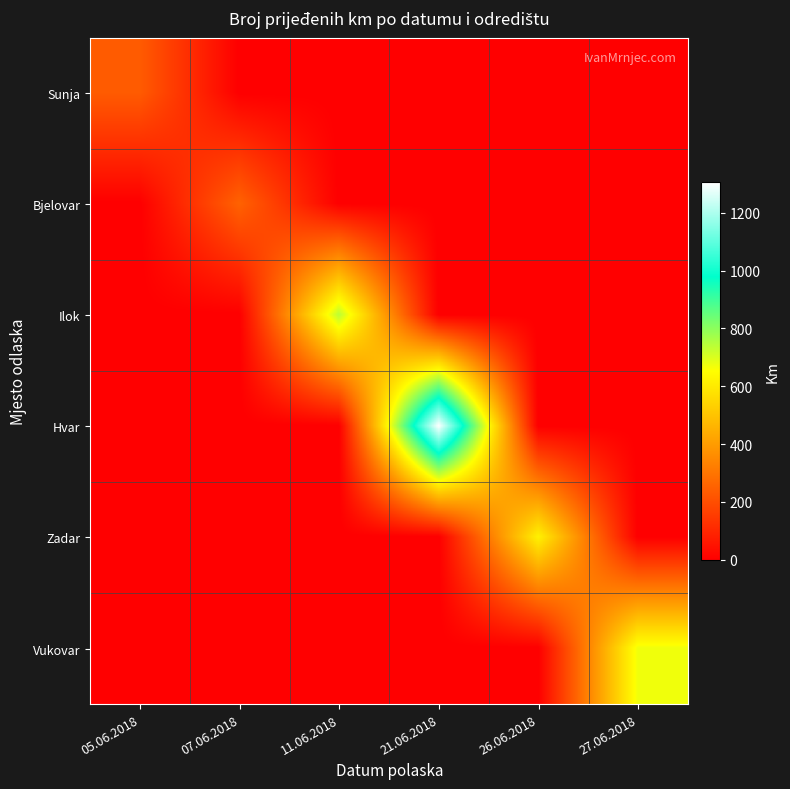

At which category is the sum across all series the highest?

21.06.2018